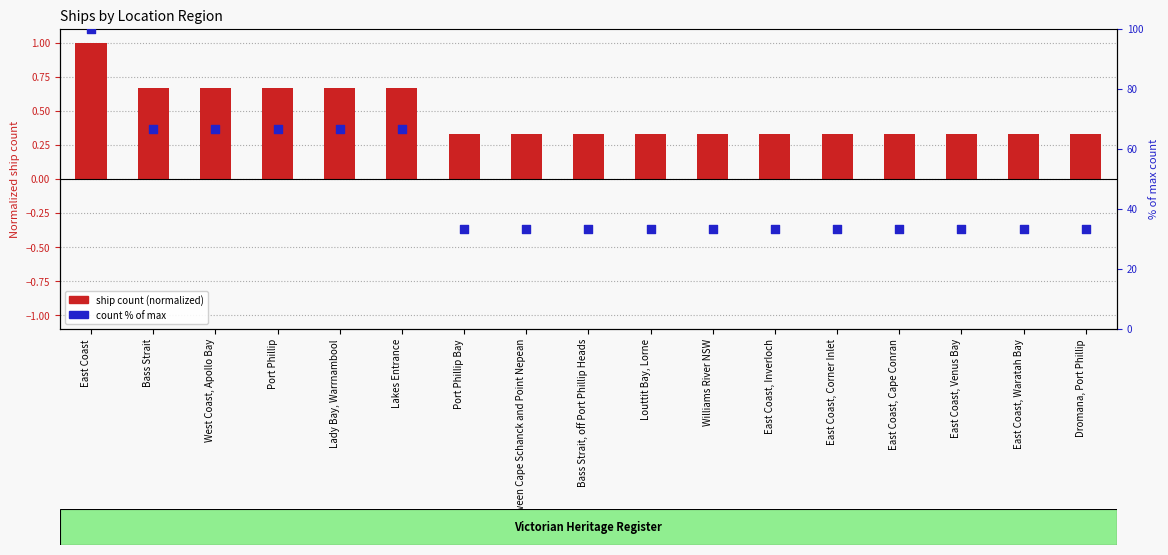

At how many categories does at least one series exceed 95?

1